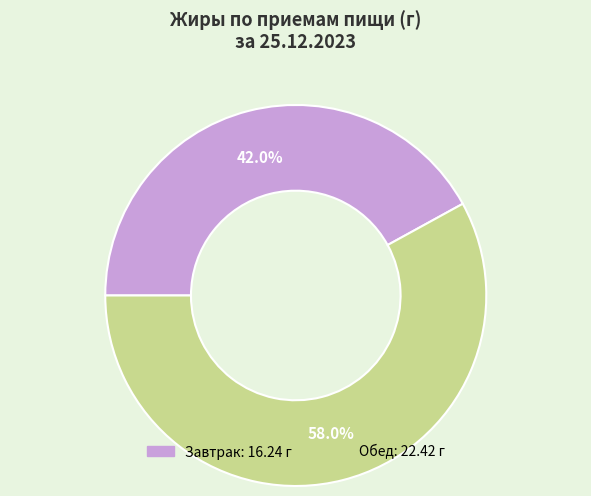

Does any single category account for the majority?

Yes